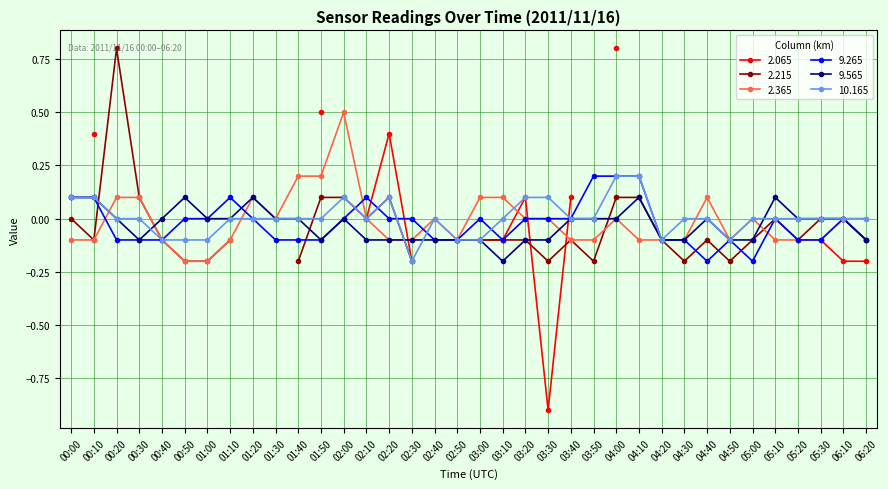

What is the highest value of the 2.365 series?

0.5